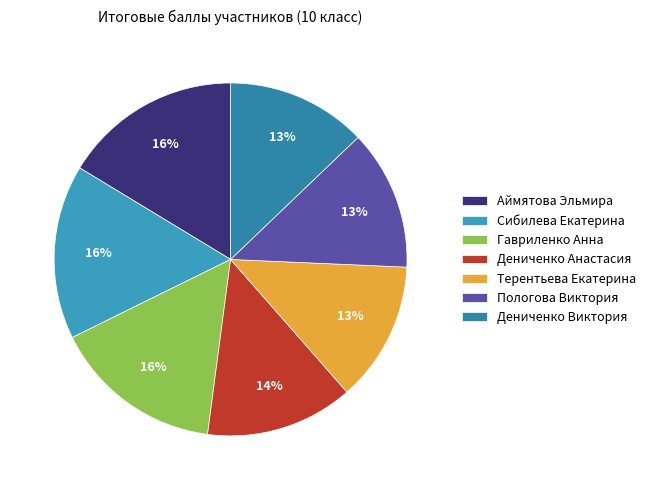

Which slice is the smallest?

Терентьева Екатерина